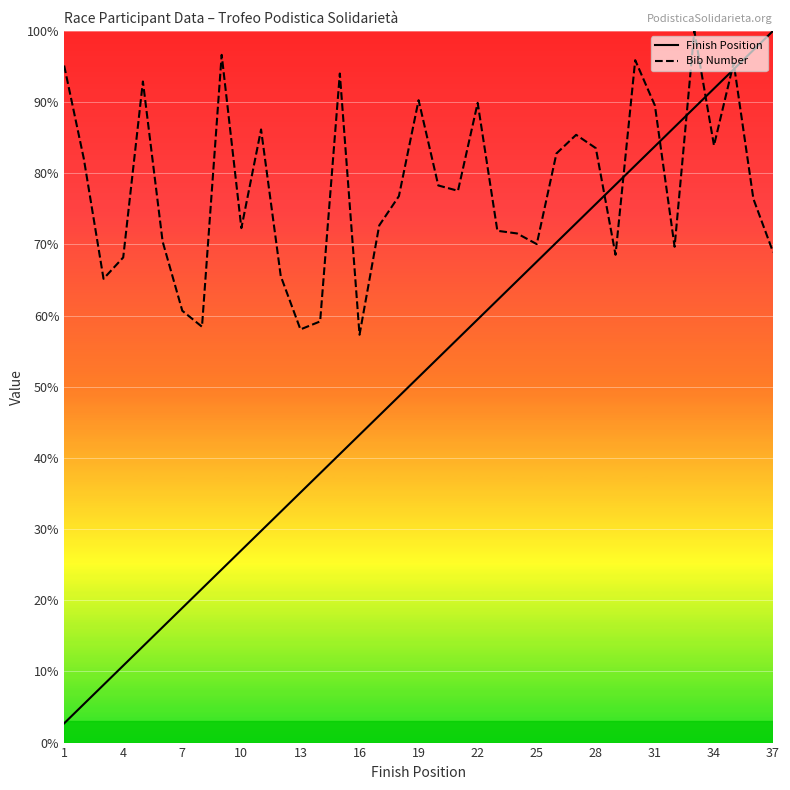

At which label does Finish Position first exceed 51?

19